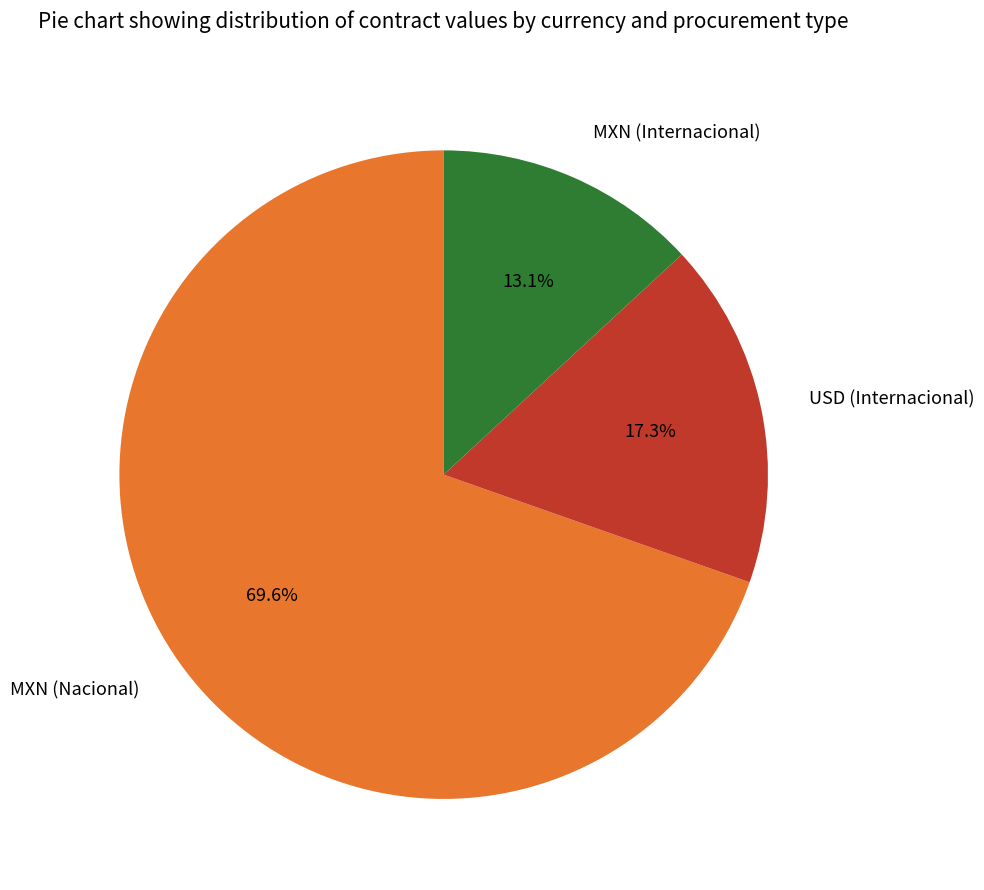

Rank the categories by value from lowest to highest.

MXN (Internacional), USD (Internacional), MXN (Nacional)